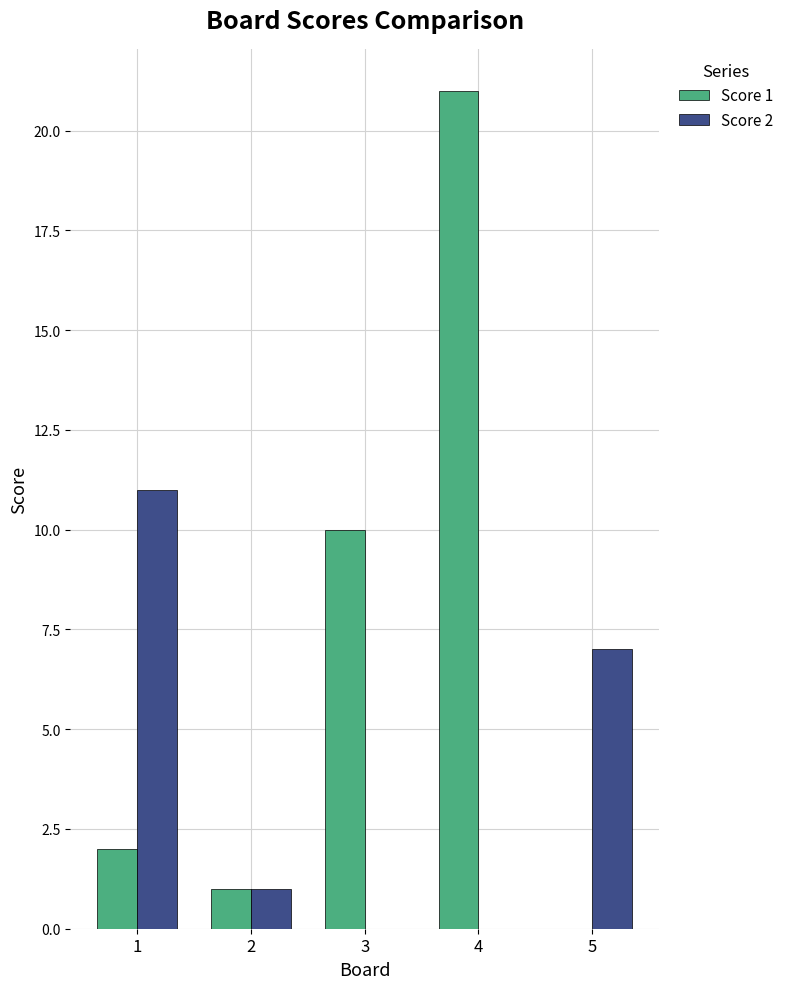

Is the value of Score 2 at 5 greater than the value of Score 1 at 1?

Yes